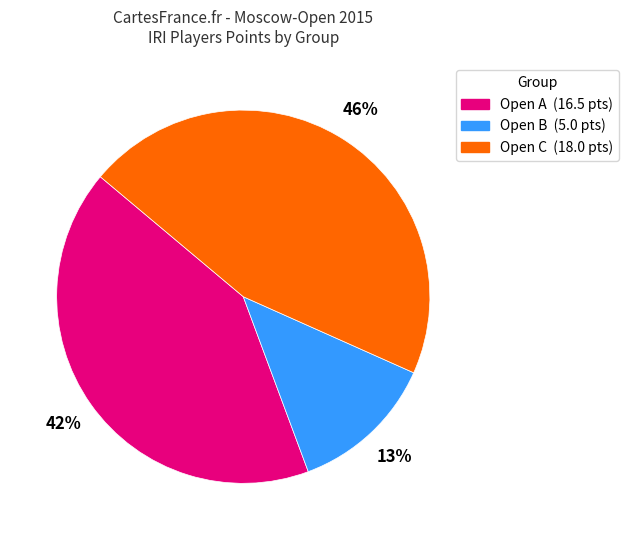

Is there any slice that represents more than half of the pie?

No